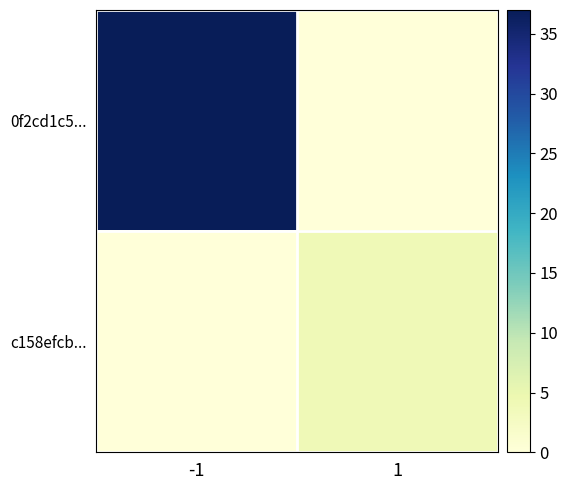

Reading left to right, what are all the values shown in this chart?

0f2cd1c5...: -1=37	1=0
c158efcb...: -1=0	1=4